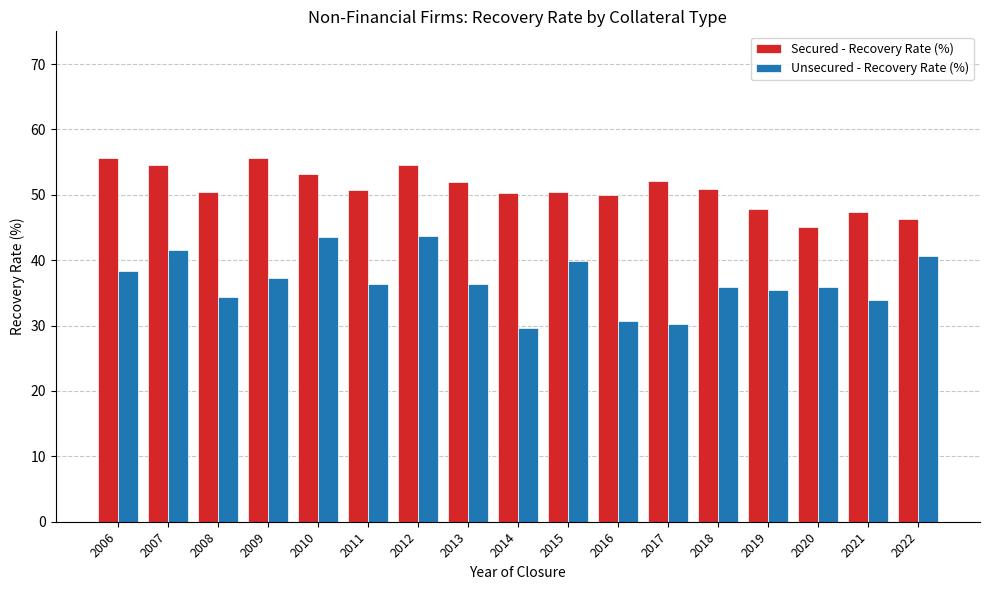

Rank the series by their average value, from lowest to highest.

Unsecured - Recovery Rate (%), Secured - Recovery Rate (%)